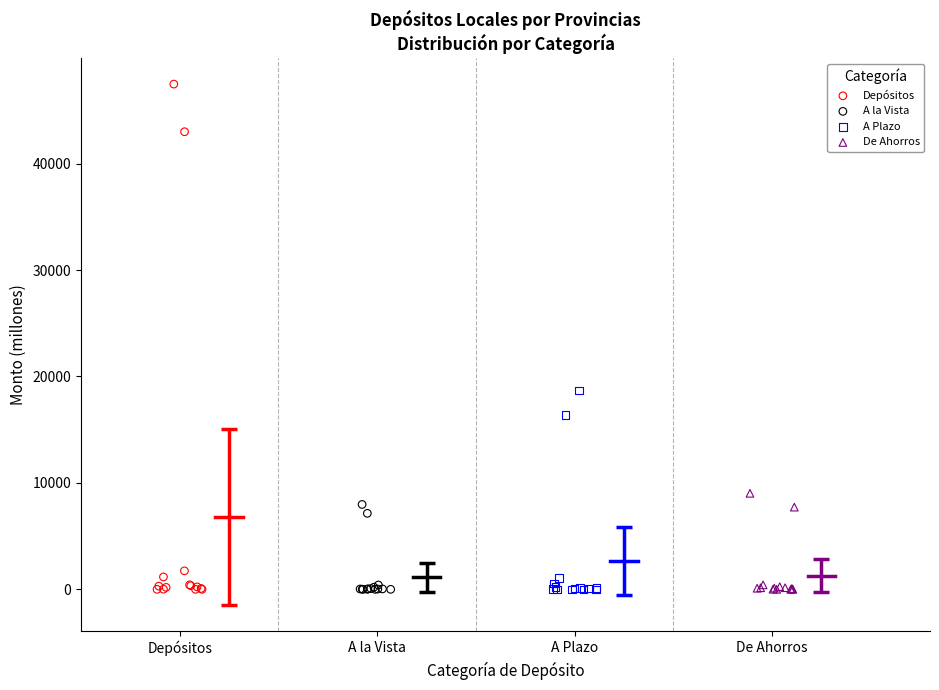

Which series reaches the maximum Y coordinate?

Depósitos